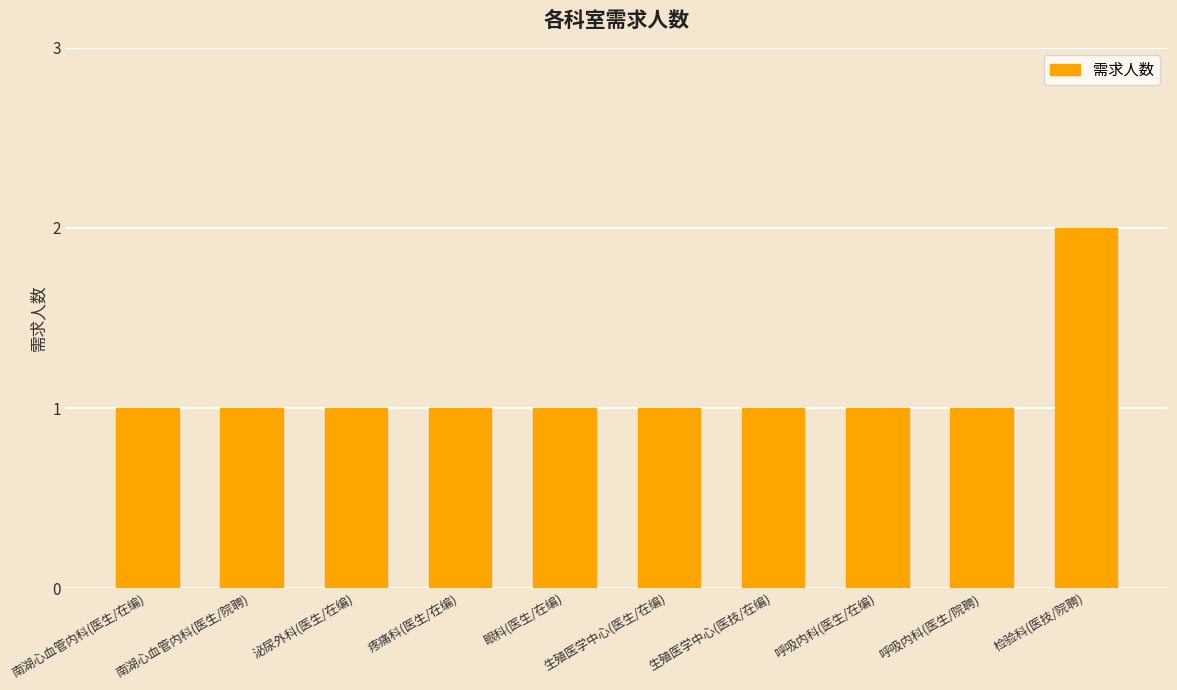

How many series are shown in this chart?

1